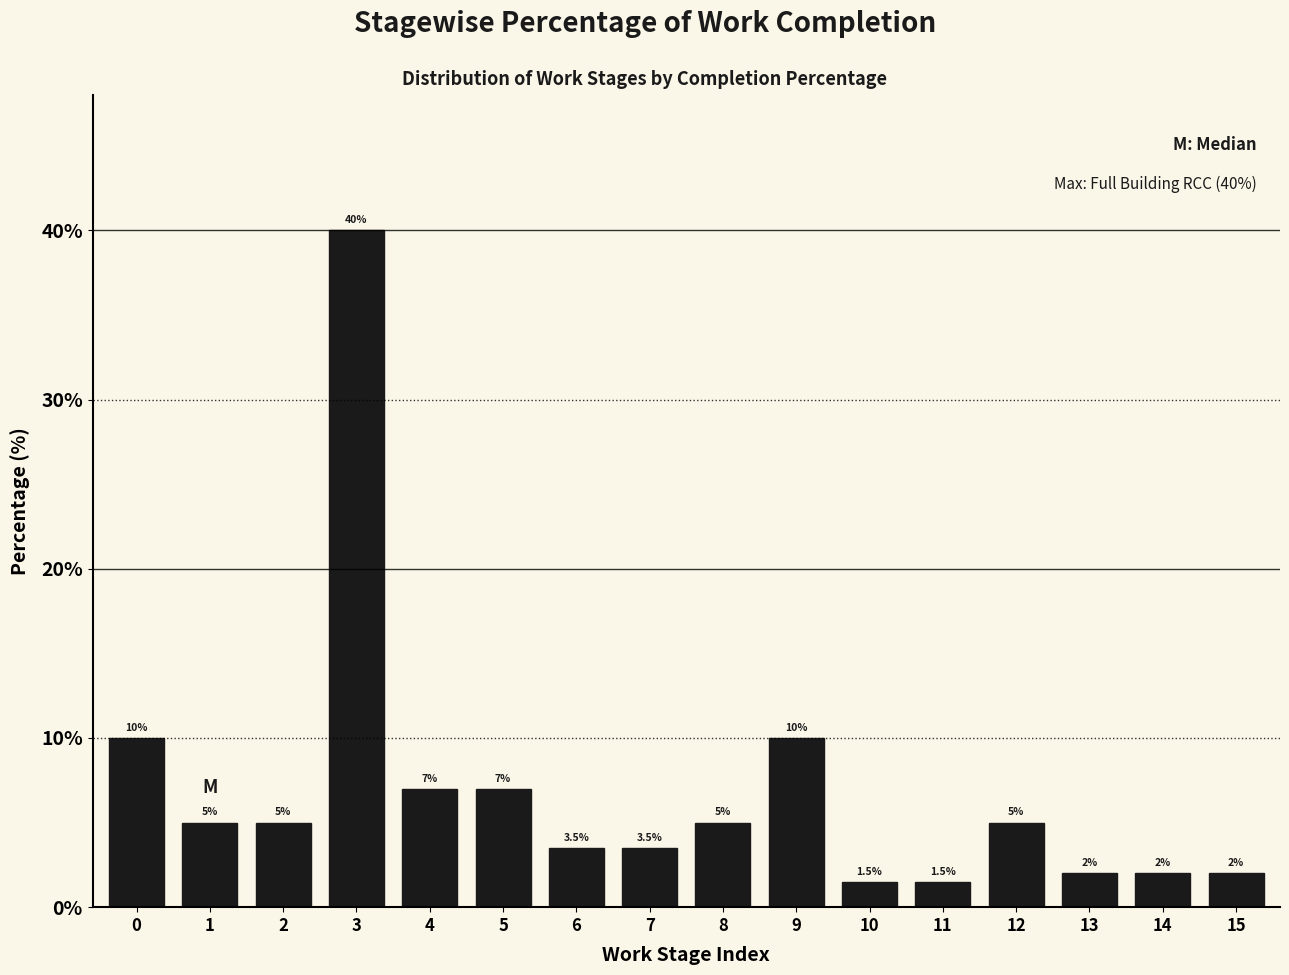

Reading right to left, list all the values displayed in this chart.

15=2.0	14=2.0	13=2.0	12=5.0	11=1.5	10=1.5	9=10.0	8=5.0	7=3.5	6=3.5	5=7.0	4=7.0	3=40.0	2=5.0	1=5.0	0=10.0